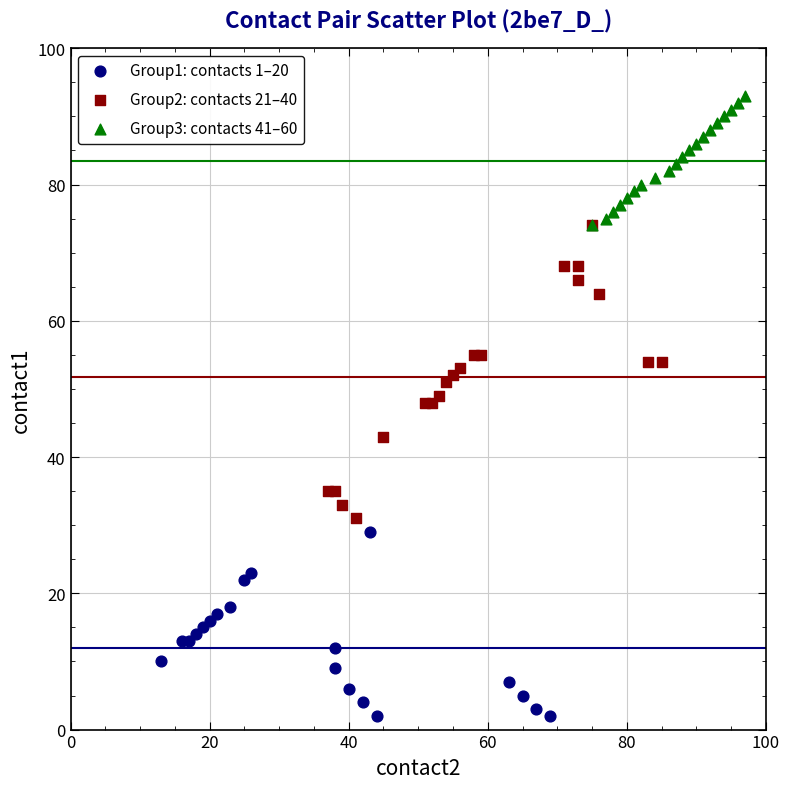

Which series contains the highest Y value?

Group3: contacts 41–60